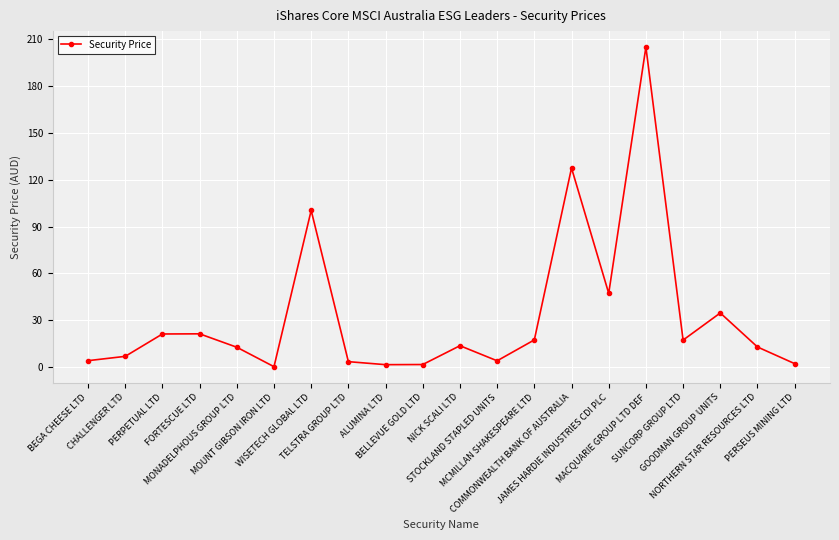

What is the difference between the second highest and minimum values?

127.0